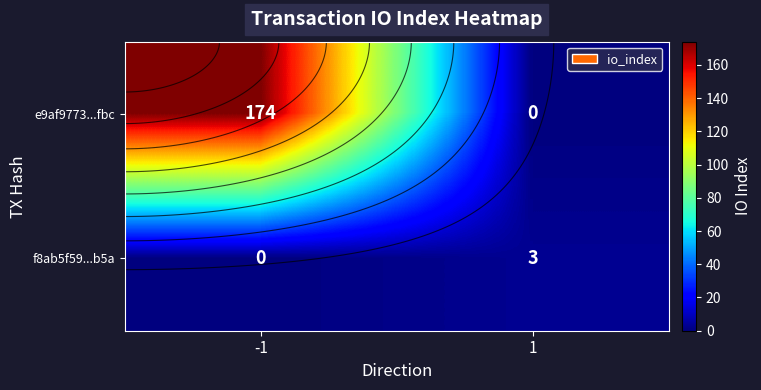

Which series has the largest range (max minus min)?

e9af9773...fbc